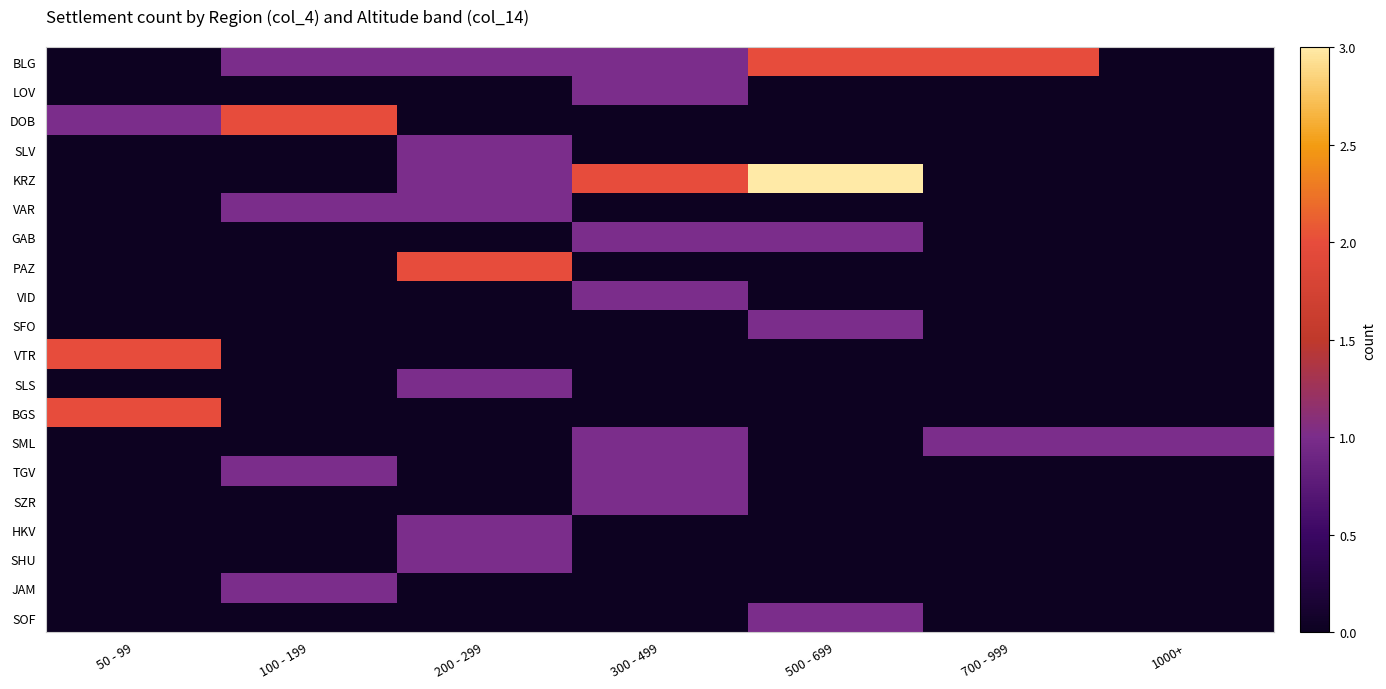

Reading left to right, transcribe all the data shown in this chart.

BLG: 50 - 99=0	100 - 199=1	200 - 299=1	300 - 499=1	500 - 699=2	700 - 999=2	1000+=0
LOV: 50 - 99=0	100 - 199=0	200 - 299=0	300 - 499=1	500 - 699=0	700 - 999=0	1000+=0
DOB: 50 - 99=1	100 - 199=2	200 - 299=0	300 - 499=0	500 - 699=0	700 - 999=0	1000+=0
SLV: 50 - 99=0	100 - 199=0	200 - 299=1	300 - 499=0	500 - 699=0	700 - 999=0	1000+=0
KRZ: 50 - 99=0	100 - 199=0	200 - 299=1	300 - 499=2	500 - 699=3	700 - 999=0	1000+=0
VAR: 50 - 99=0	100 - 199=1	200 - 299=1	300 - 499=0	500 - 699=0	700 - 999=0	1000+=0
GAB: 50 - 99=0	100 - 199=0	200 - 299=0	300 - 499=1	500 - 699=1	700 - 999=0	1000+=0
PAZ: 50 - 99=0	100 - 199=0	200 - 299=2	300 - 499=0	500 - 699=0	700 - 999=0	1000+=0
VID: 50 - 99=0	100 - 199=0	200 - 299=0	300 - 499=1	500 - 699=0	700 - 999=0	1000+=0
SFO: 50 - 99=0	100 - 199=0	200 - 299=0	300 - 499=0	500 - 699=1	700 - 999=0	1000+=0
VTR: 50 - 99=2	100 - 199=0	200 - 299=0	300 - 499=0	500 - 699=0	700 - 999=0	1000+=0
SLS: 50 - 99=0	100 - 199=0	200 - 299=1	300 - 499=0	500 - 699=0	700 - 999=0	1000+=0
BGS: 50 - 99=2	100 - 199=0	200 - 299=0	300 - 499=0	500 - 699=0	700 - 999=0	1000+=0
SML: 50 - 99=0	100 - 199=0	200 - 299=0	300 - 499=1	500 - 699=0	700 - 999=1	1000+=1
TGV: 50 - 99=0	100 - 199=1	200 - 299=0	300 - 499=1	500 - 699=0	700 - 999=0	1000+=0
SZR: 50 - 99=0	100 - 199=0	200 - 299=0	300 - 499=1	500 - 699=0	700 - 999=0	1000+=0
HKV: 50 - 99=0	100 - 199=0	200 - 299=1	300 - 499=0	500 - 699=0	700 - 999=0	1000+=0
SHU: 50 - 99=0	100 - 199=0	200 - 299=1	300 - 499=0	500 - 699=0	700 - 999=0	1000+=0
JAM: 50 - 99=0	100 - 199=1	200 - 299=0	300 - 499=0	500 - 699=0	700 - 999=0	1000+=0
SOF: 50 - 99=0	100 - 199=0	200 - 299=0	300 - 499=0	500 - 699=1	700 - 999=0	1000+=0